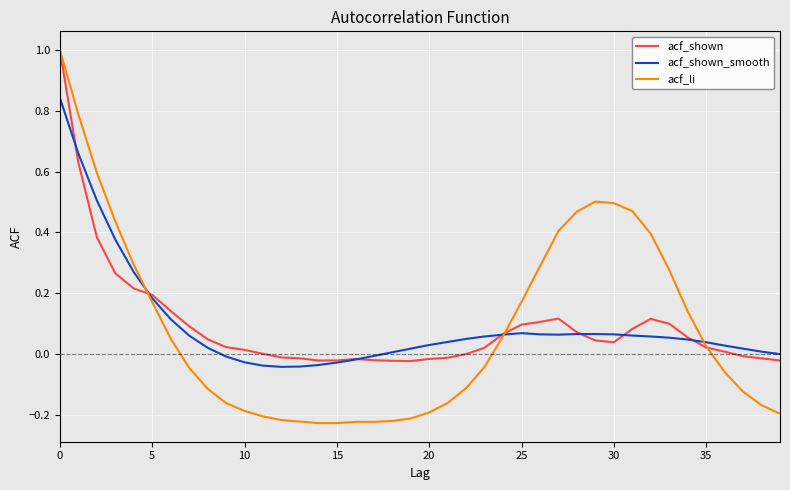

What is the maximum value shown in the chart?

1.0